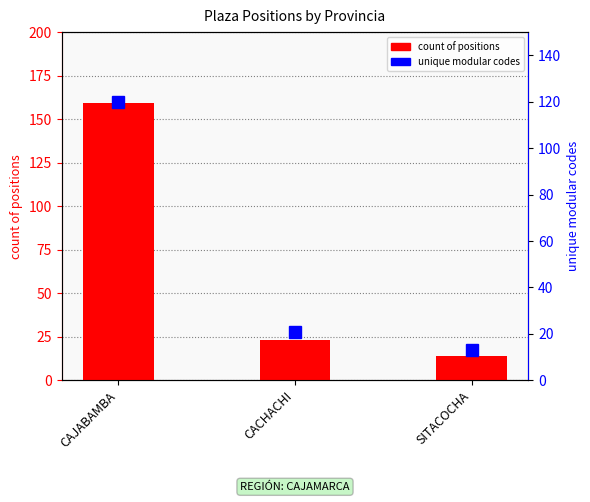

At how many categories does at least one series exceed 24?

1